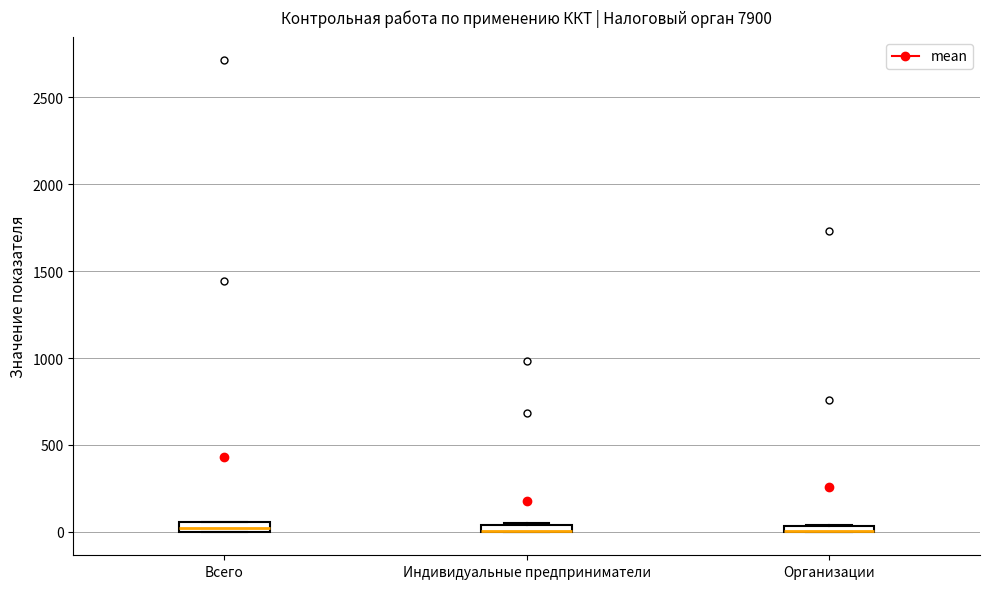

Where is the upper edge of the box for Индивидуальные предприниматели on the y-axis? The values are not printed on the chart, so give them approximately, as read against the axis.

50